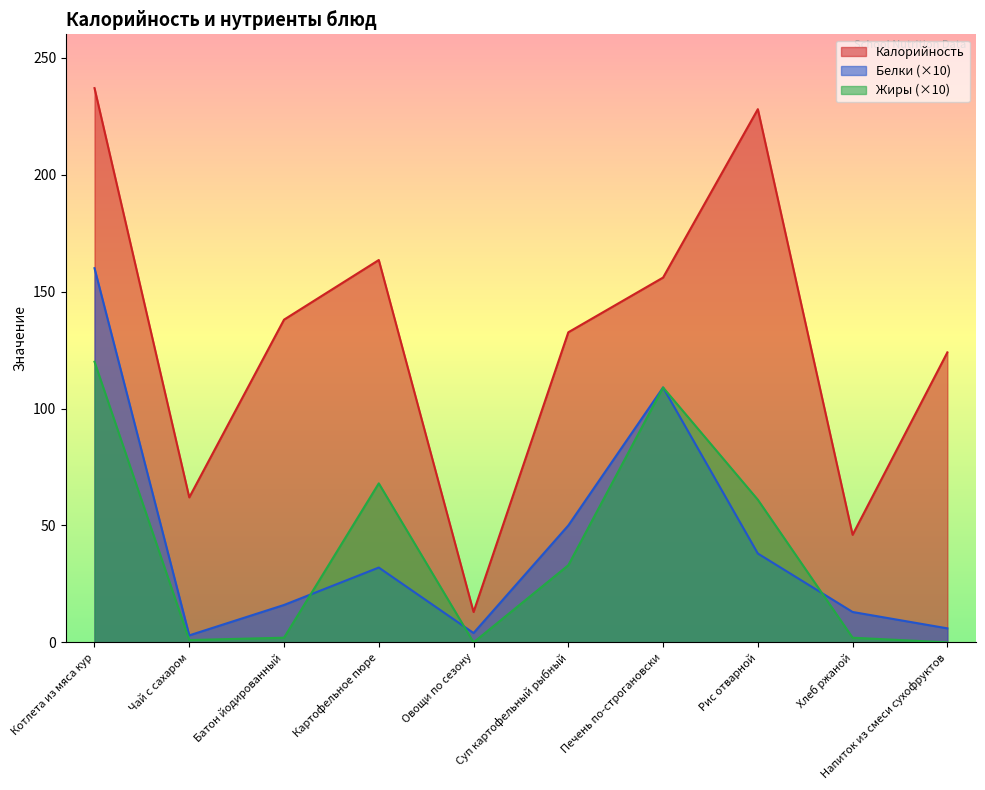

At which label does Белки first exceed 32?

Котлета из мяса кур